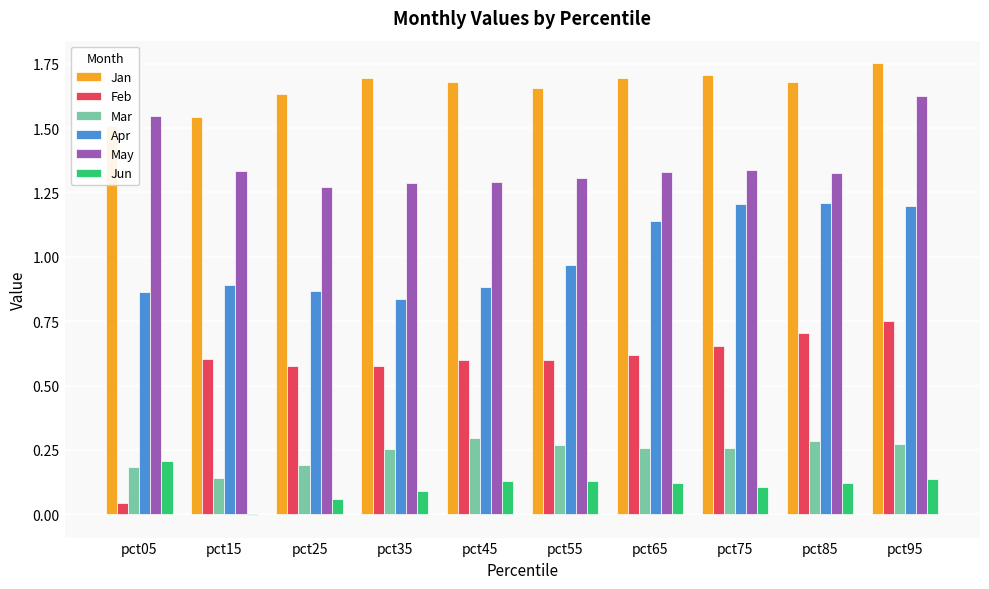

How many data points in Jun are less than 0?

1